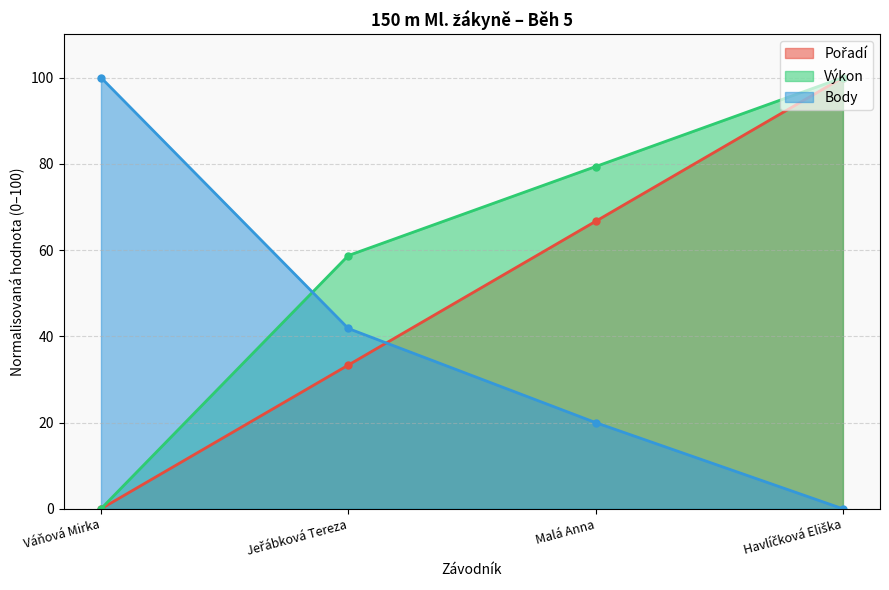

True or false: Výkon has a value of 0.0 at Váňová Mirka.

True